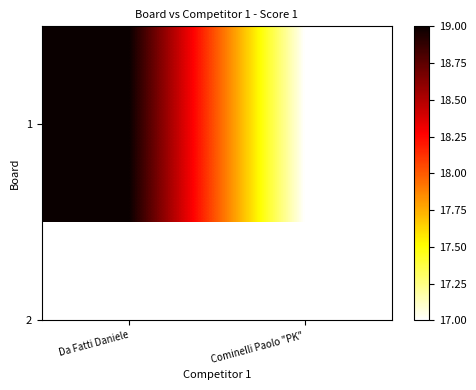

What is the change in value from Da Fatti Daniele to Cominelli Paolo "PK"?

-2